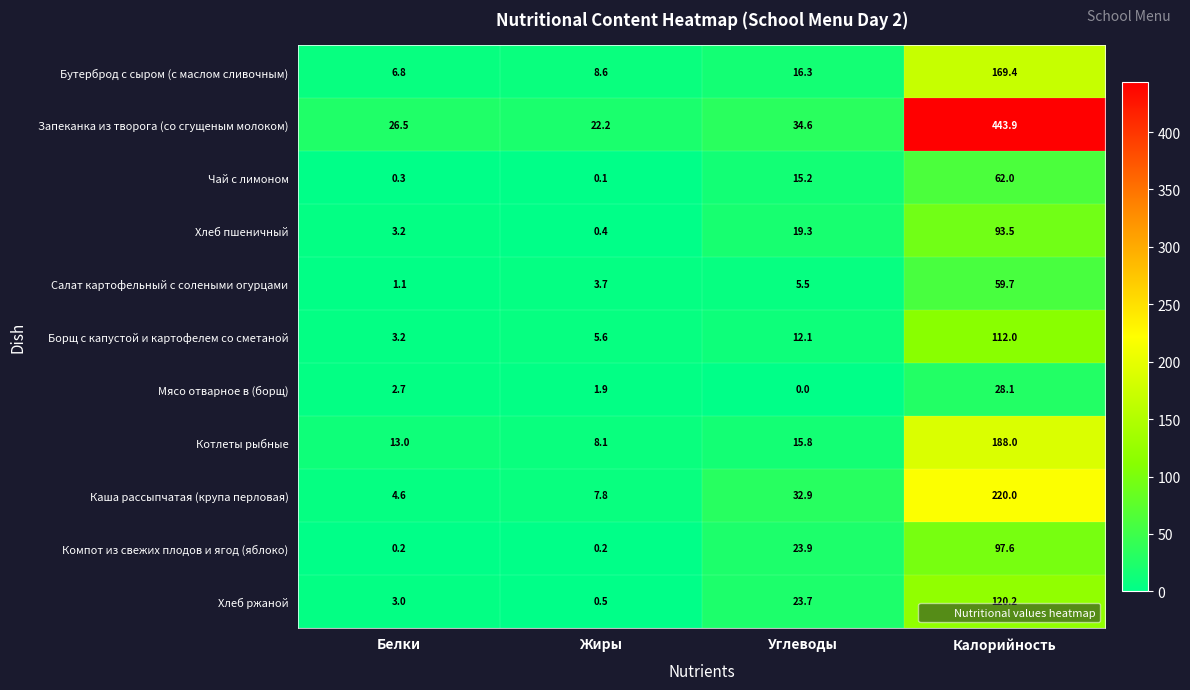

At which label does Запеканка из творога (со сгущеным молоком) first exceed 34?

Углеводы